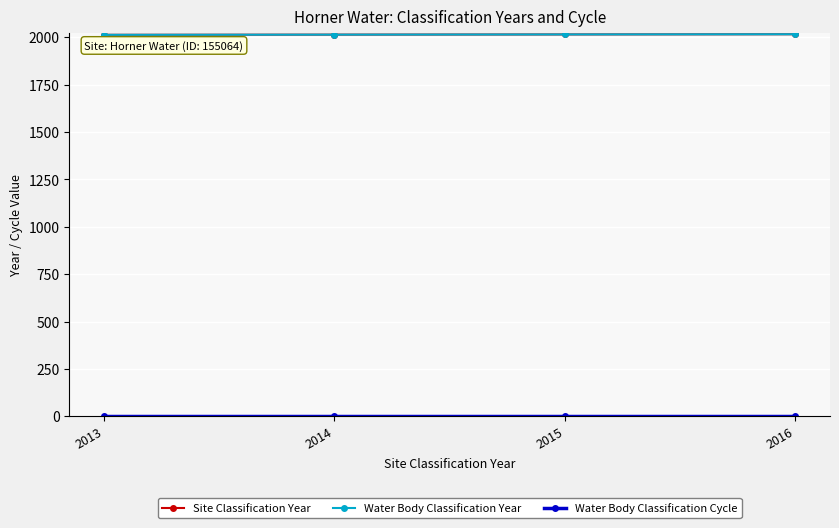

Between 2013 and 2014, which is larger?

2014